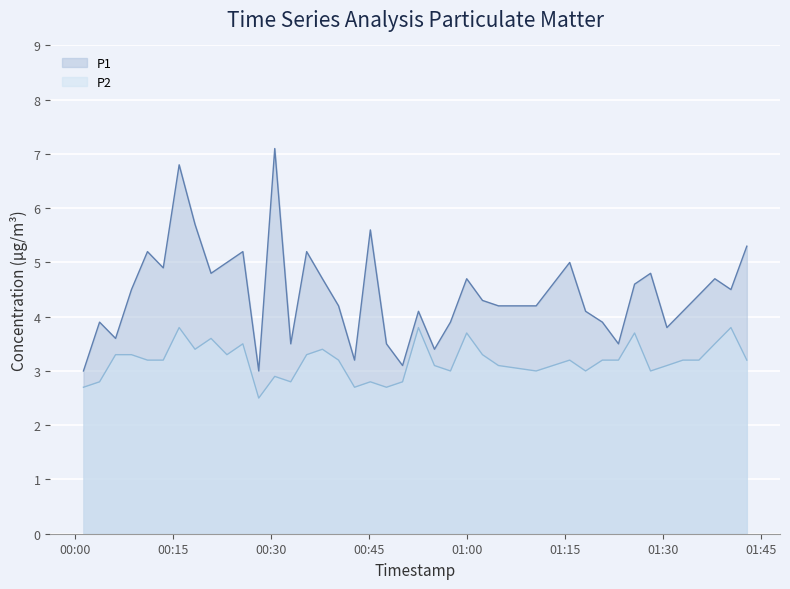

Reading right to left, extract all data points from this chart.

P1: 5.3	4.5	4.7	4.4	4.1	3.8	4.8	4.6	3.5	3.9	4.1	5.0	4.2	4.2	4.3	4.7	3.9	3.4	4.1	3.1	3.5	5.6	3.2	4.2	4.7	5.2	3.5	7.1	3.0	5.2	5.0	4.8	5.7	6.8	4.9	5.2	4.5	3.6	3.9	3.0
P2: 3.2	3.8	3.5	3.2	3.2	3.1	3.0	3.7	3.2	3.2	3.0	3.2	3.0	3.1	3.3	3.7	3.0	3.1	3.8	2.8	2.7	2.8	2.7	3.2	3.4	3.3	2.8	2.9	2.5	3.5	3.3	3.6	3.4	3.8	3.2	3.2	3.3	3.3	2.8	2.7